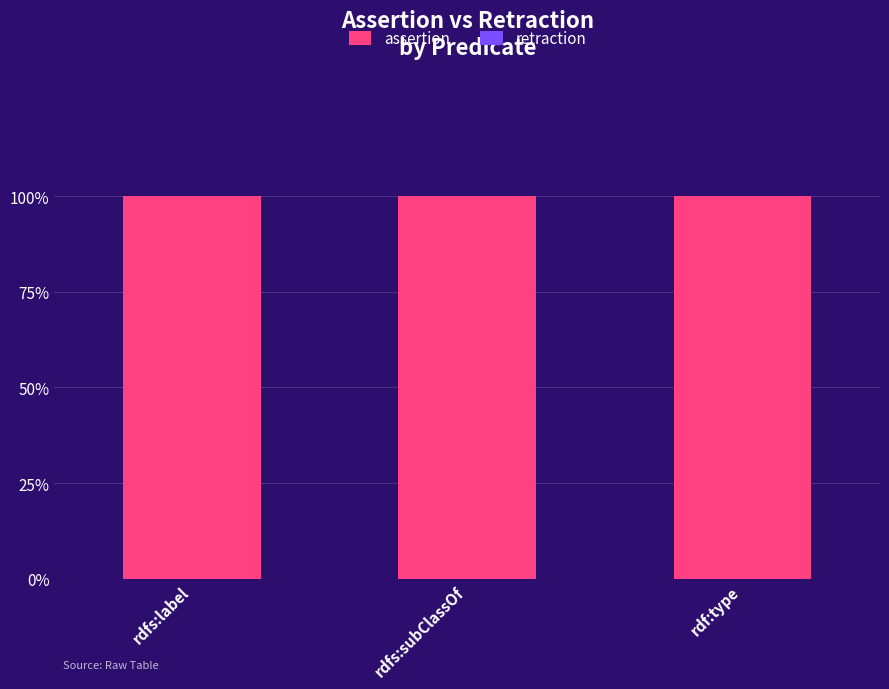

Reading left to right, what are all the values shown in this chart?

assertion: rdfs:label=1	rdfs:subClassOf=1	rdf:type=1
retraction: rdfs:label=0	rdfs:subClassOf=0	rdf:type=0